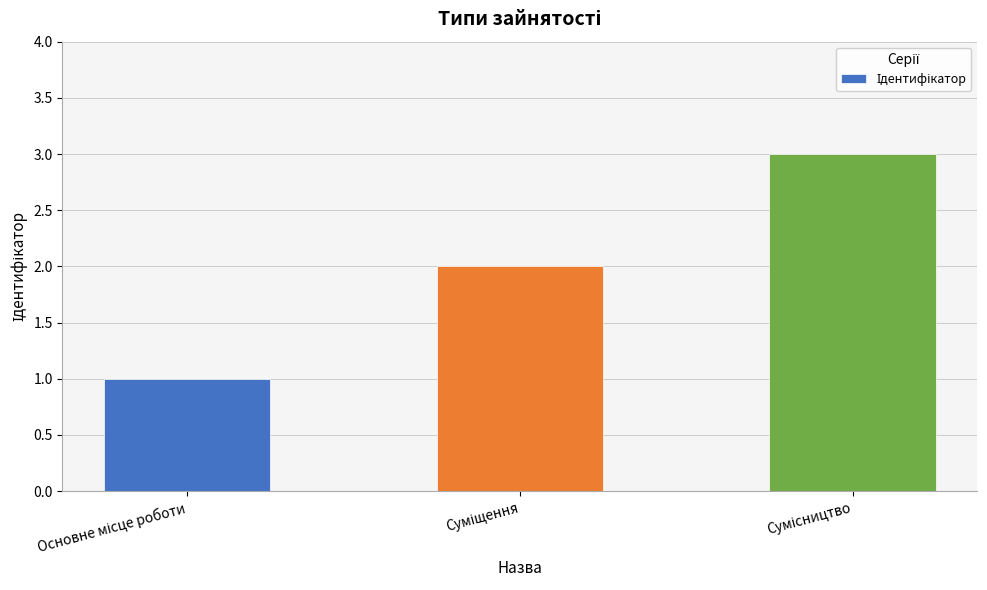

What is the greatest value displayed?

3